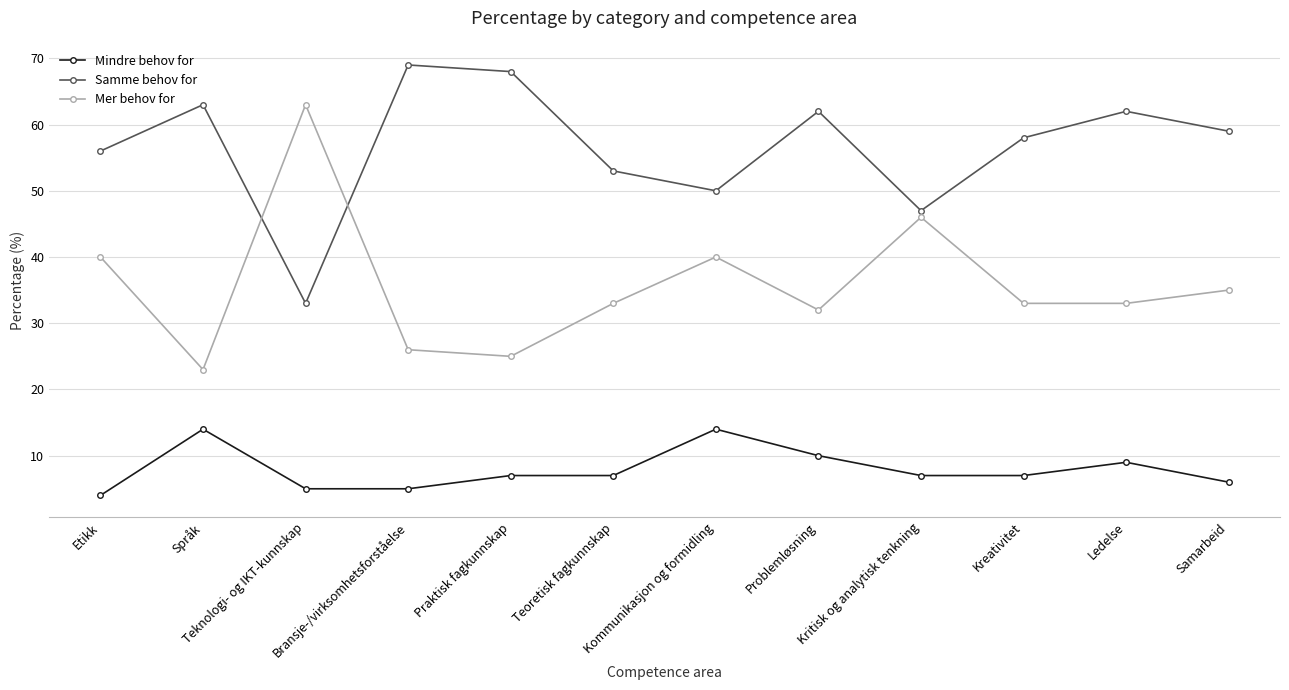

The Samme behov for series shows 63 at Språk. True or false?

True